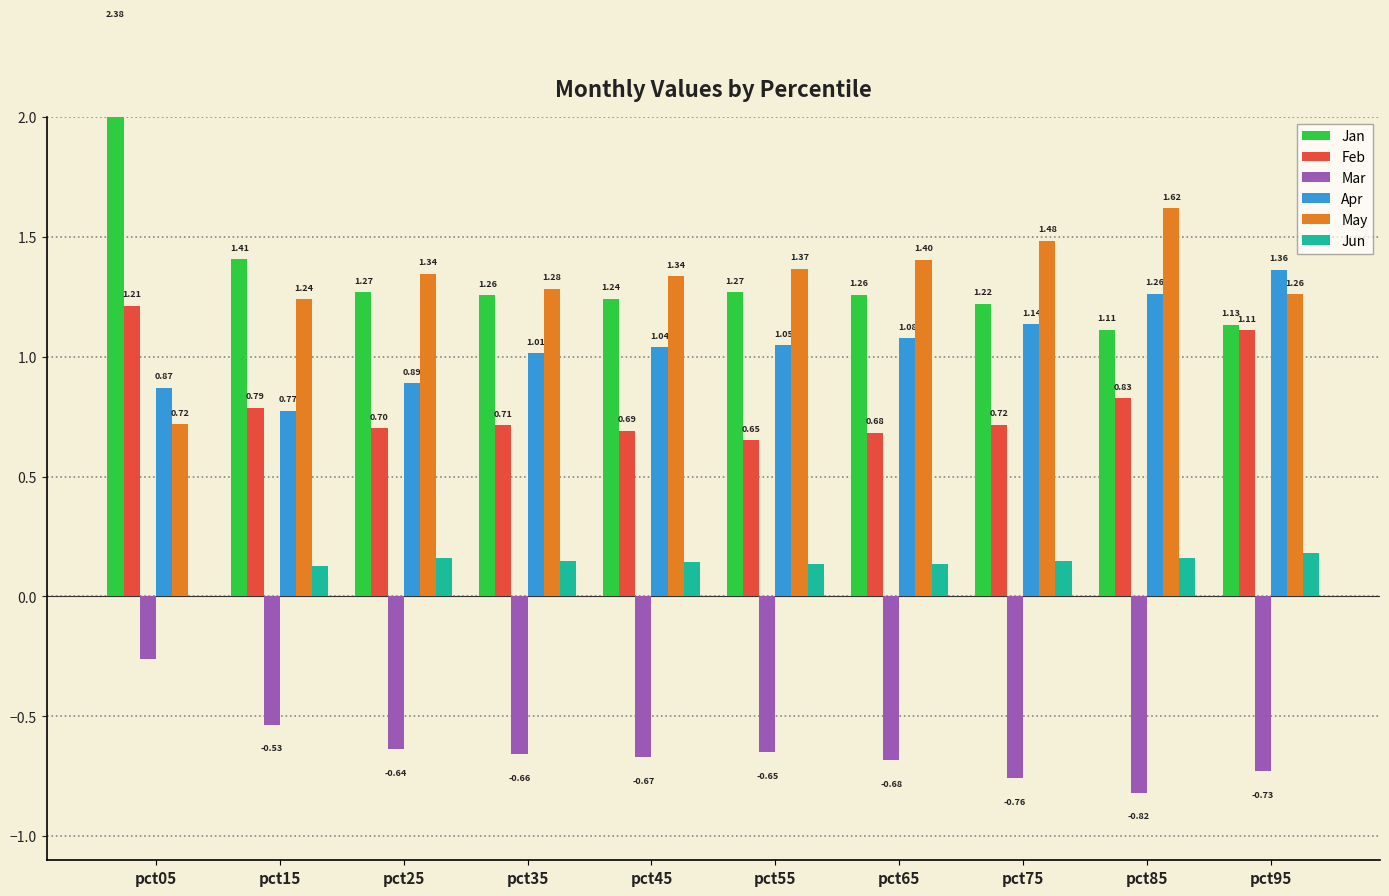

The May series shows 1.3 at pct25. True or false?

True